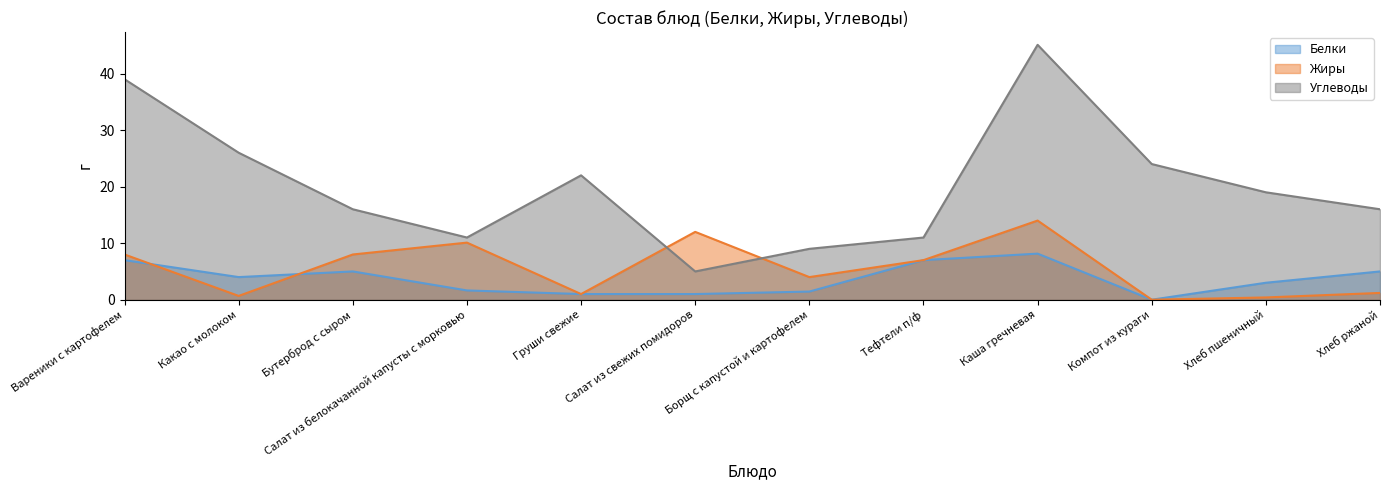

Which series changed the most between Вареники с картофелем and Бутерброд с сыром?

Углеводы